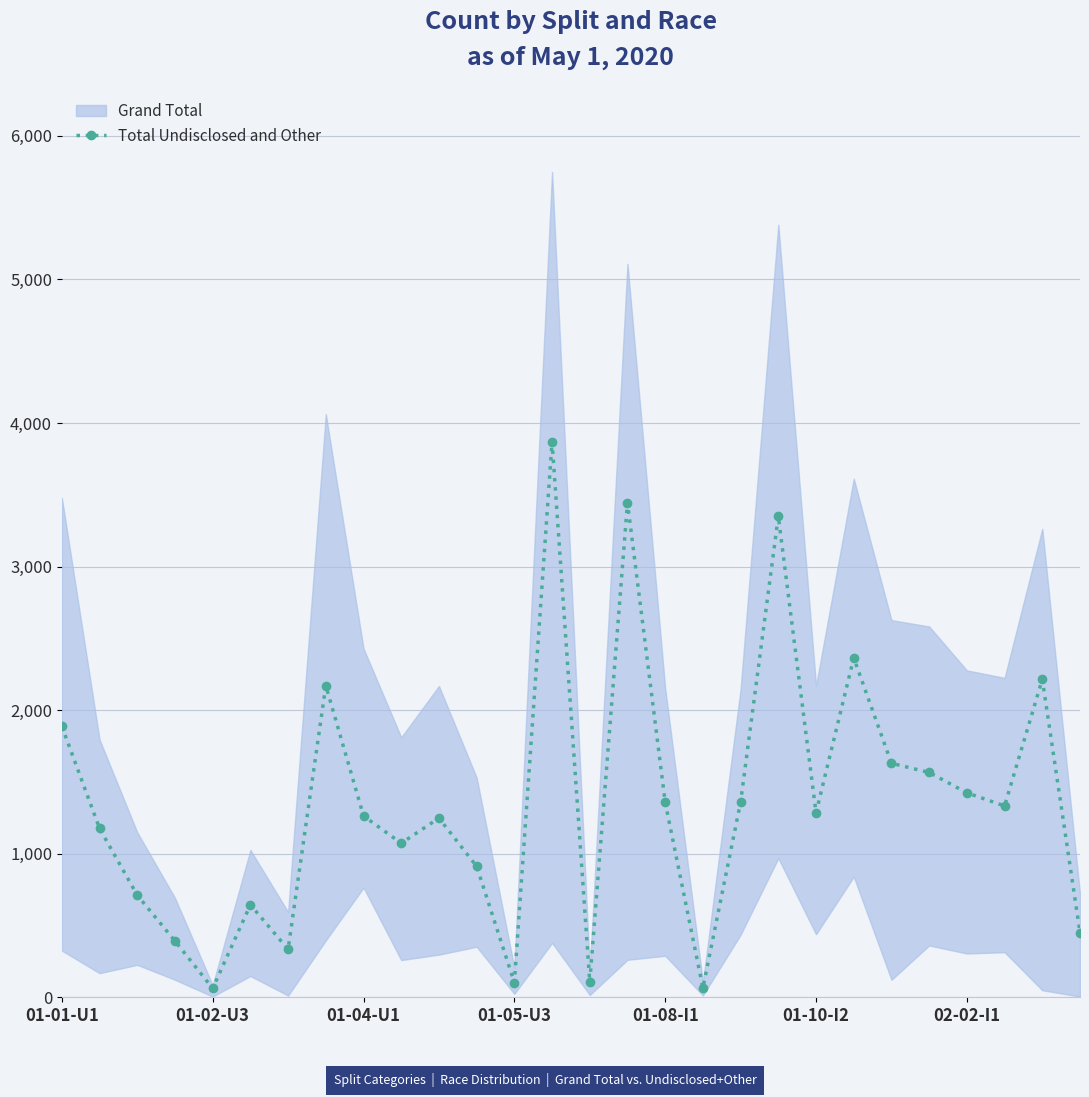

How many interior local valleys (lower than both neighbors) does the data have?

8